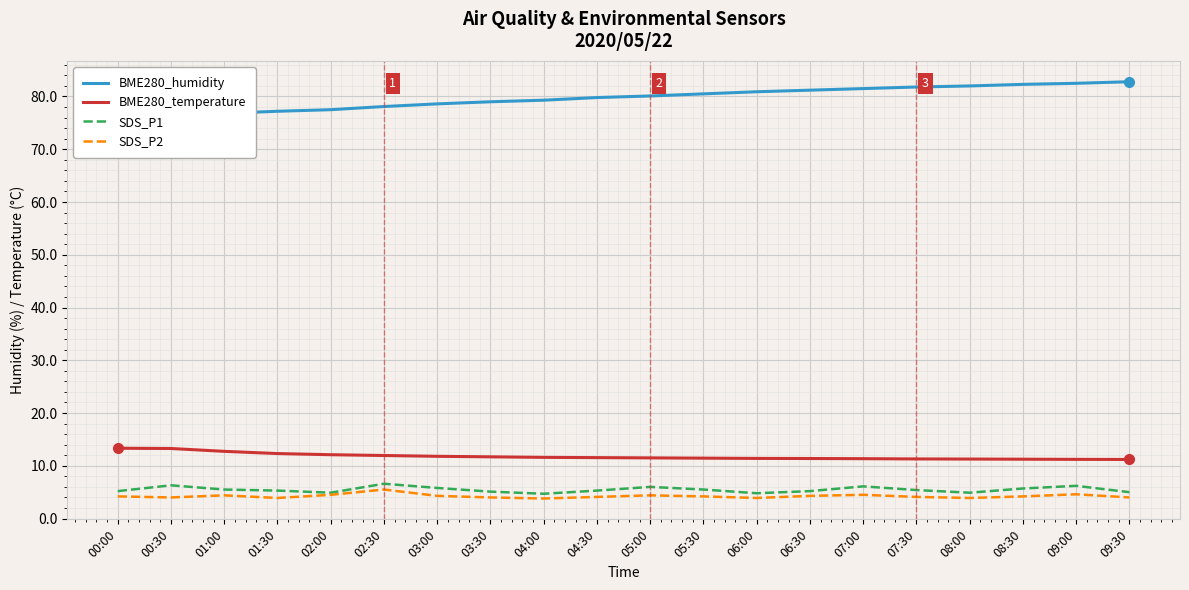

The value of BME280_humidity at 02:00 is 77.5. True or false?

True